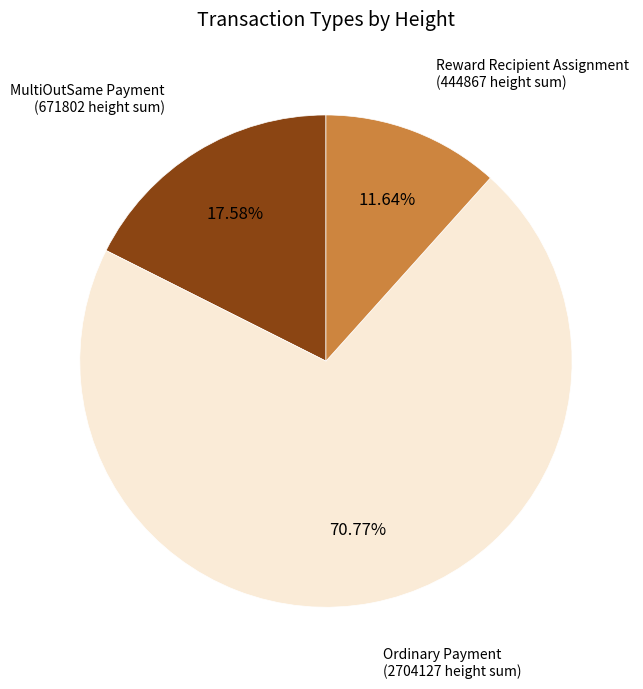

Is there any slice that represents more than half of the pie?

Yes